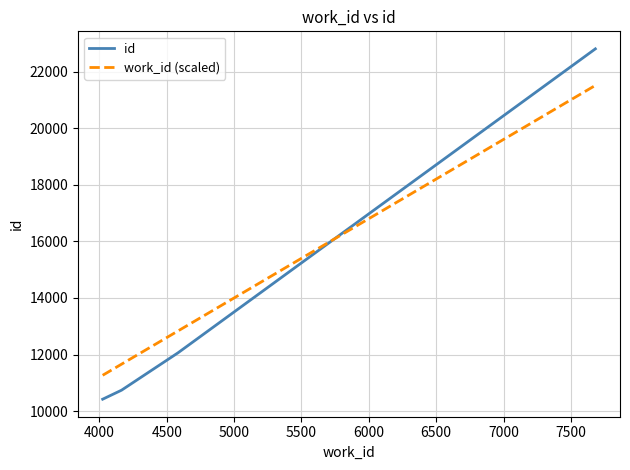

Count the number of categories in the chart.

4